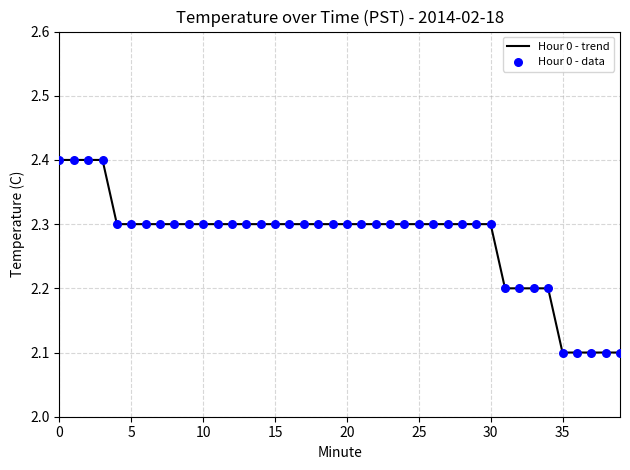

What is the difference between the maximum and minimum values?

0.3